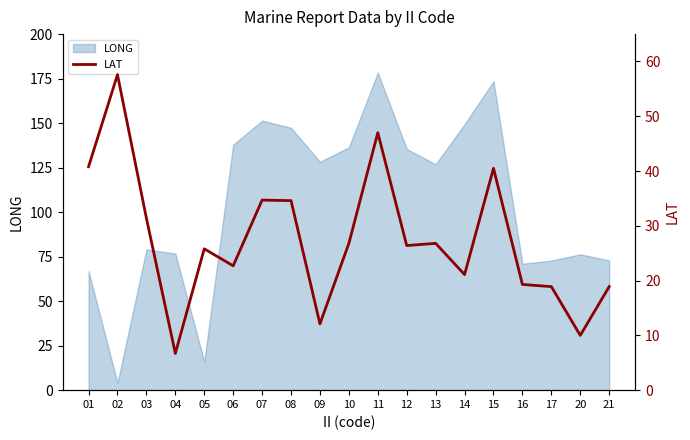

The chart shows a value of 4.4 at 17. True or false?

False